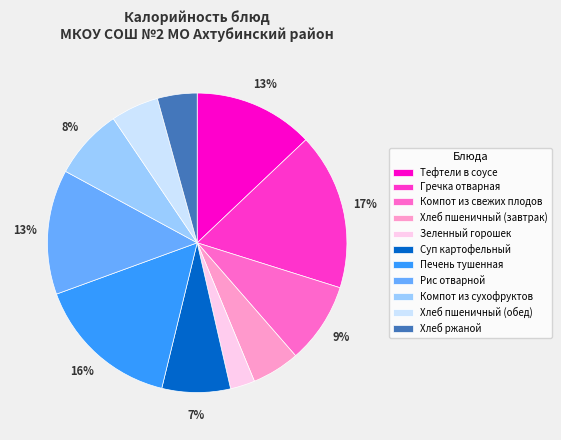

Approximately how many times larger is the value at Компот из сухофруктов compared to Рис отварной?

0.6